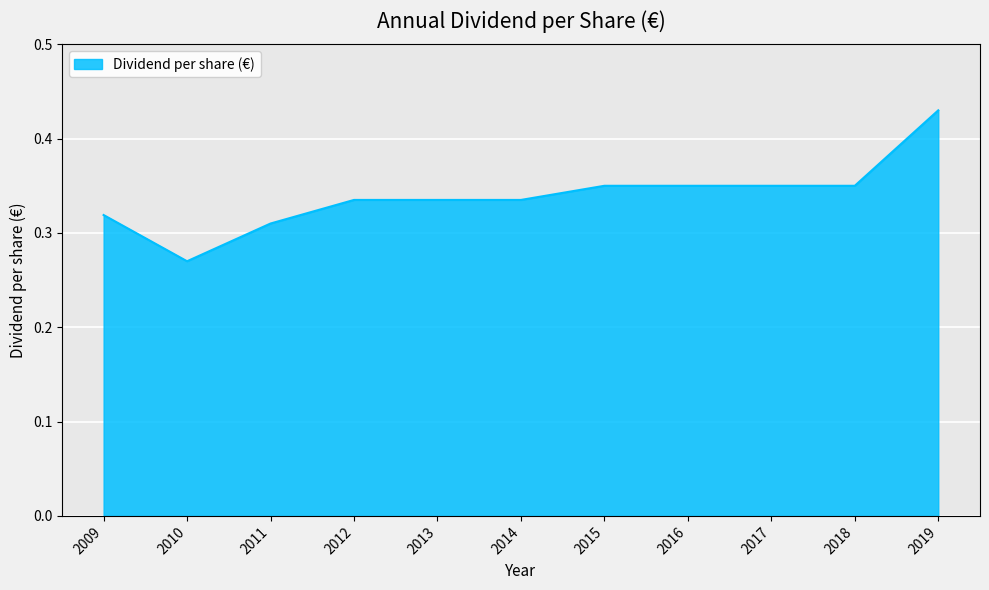

Which category has the lowest value across all series?

2010